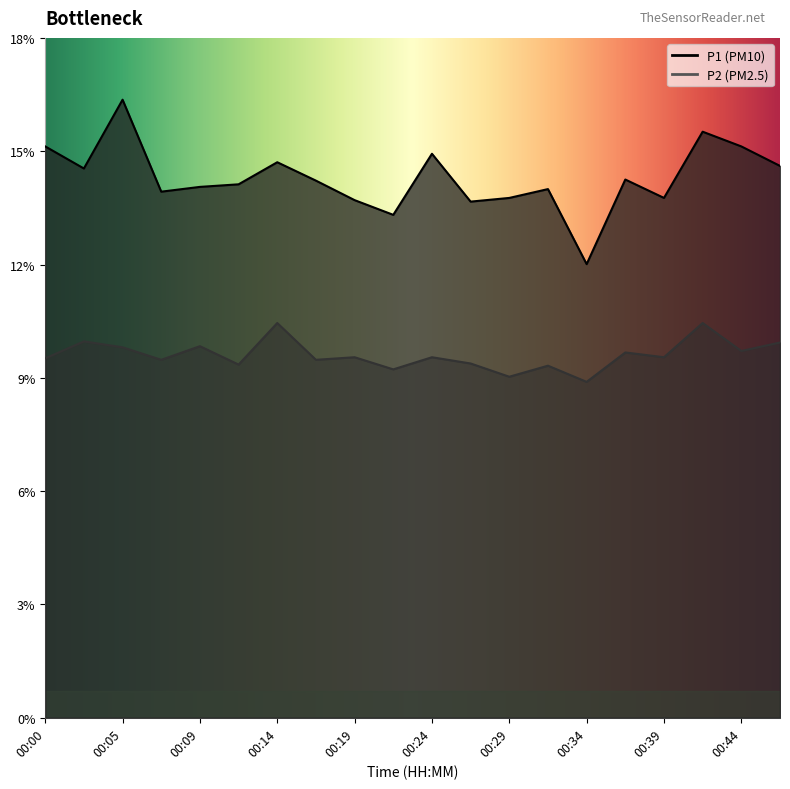

True or false: P2 and P1 intersect in this chart.

False